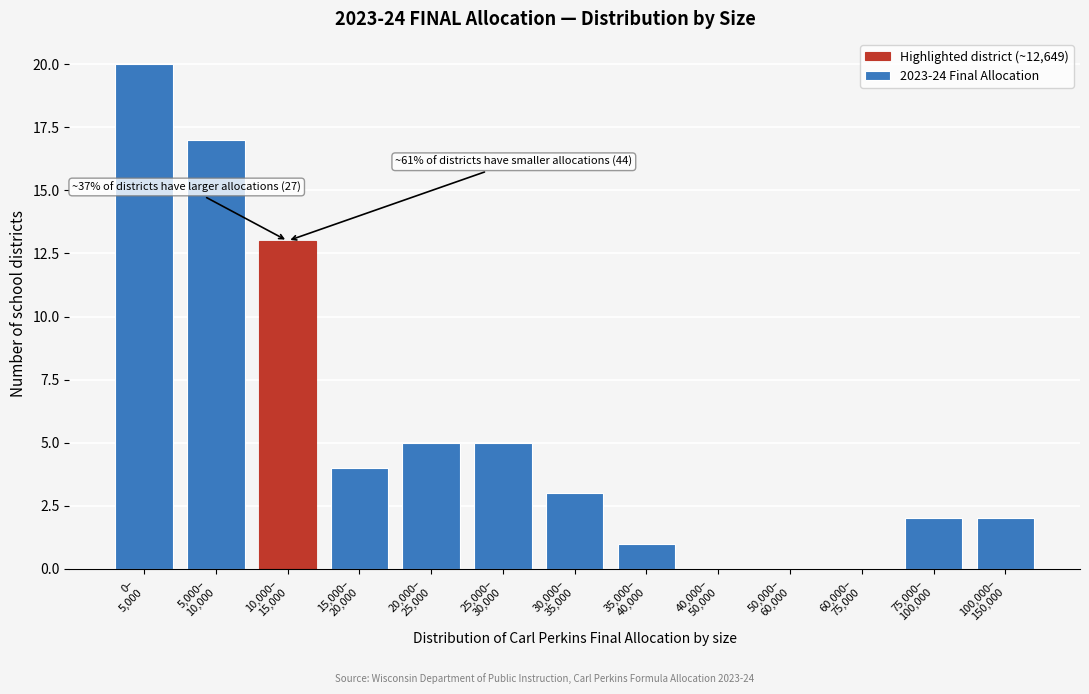

What is the maximum value shown in the chart?

20